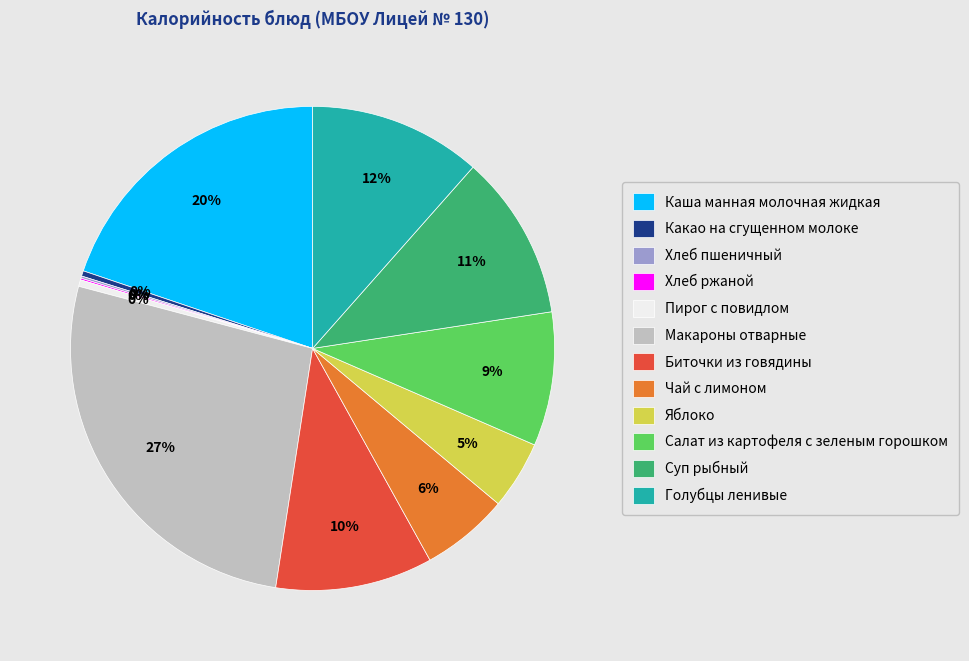

To the nearest percent, what portion does Голубцы ленивые represent?

12%